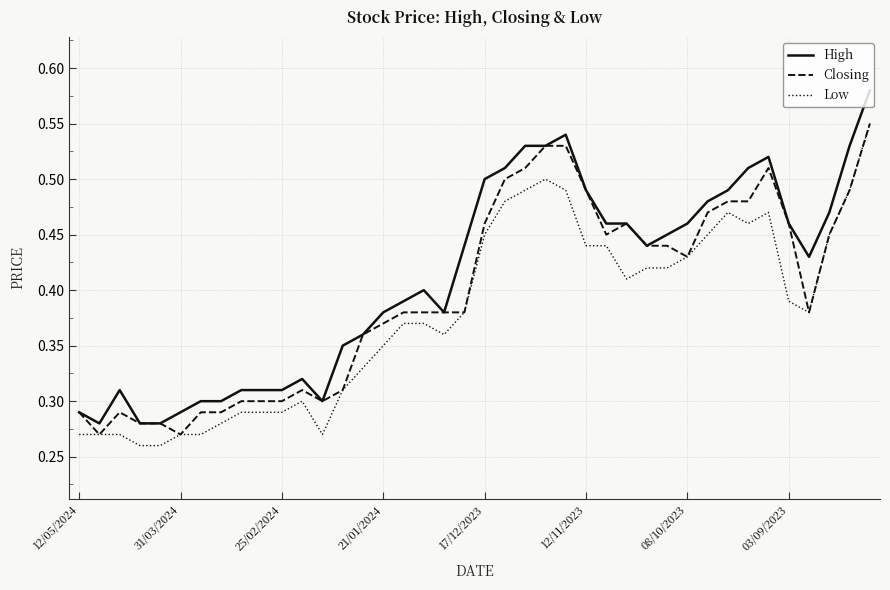

Which series has the widest spread of values?

High